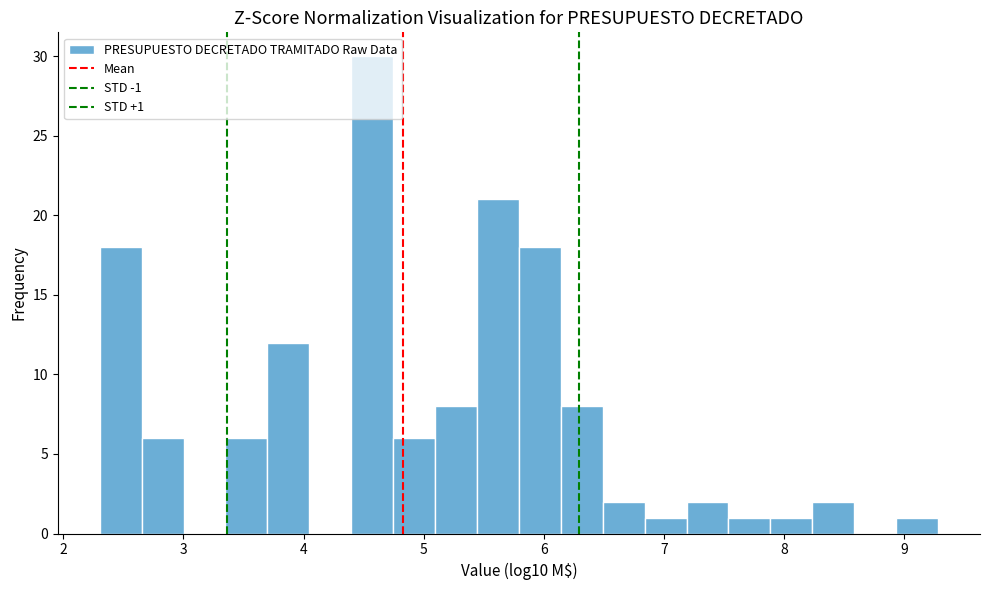

Around what value on the x-axis is the tallest bar? Give the approximate position of its centre, as read against the axis.

4.6